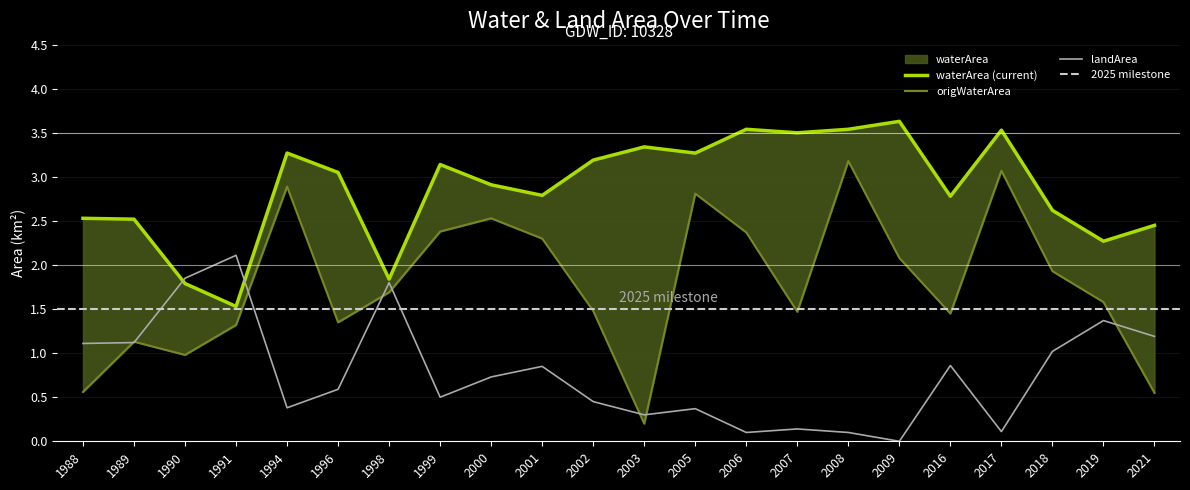

Reading left to right, extract all data points from this chart.

waterArea: 2.5	2.5	1.8	1.5	3.3	3.0	1.8	3.1	2.9	2.8	3.2	3.3	3.3	3.5	3.5	3.5	3.6	2.8	3.5	2.6	2.3	2.5
origWaterArea: 0.6	1.1	1.0	1.3	2.9	1.4	1.7	2.4	2.5	2.3	1.5	0.2	2.8	2.4	1.5	3.2	2.1	1.4	3.1	1.9	1.6	0.6
landArea: 1.1	1.1	1.9	2.1	0.4	0.6	1.8	0.5	0.7	0.8	0.5	0.3	0.4	0.1	0.1	0.1	0.0	0.9	0.1	1.0	1.4	1.2